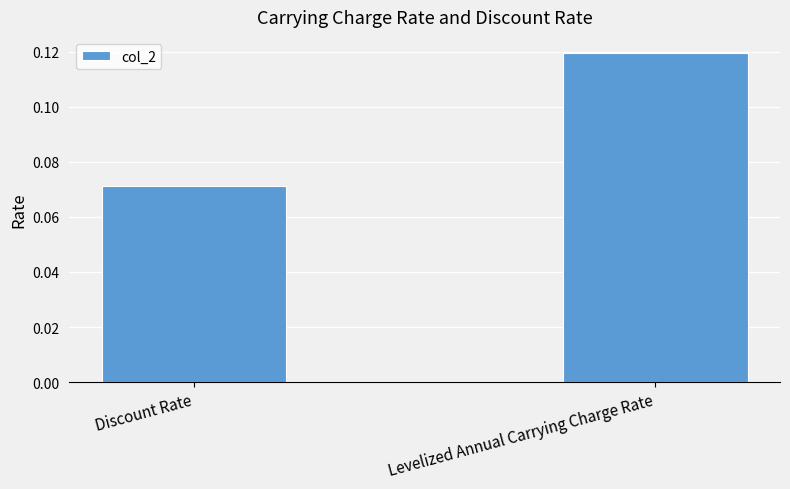

Count the values in the range 0 to 1.

2